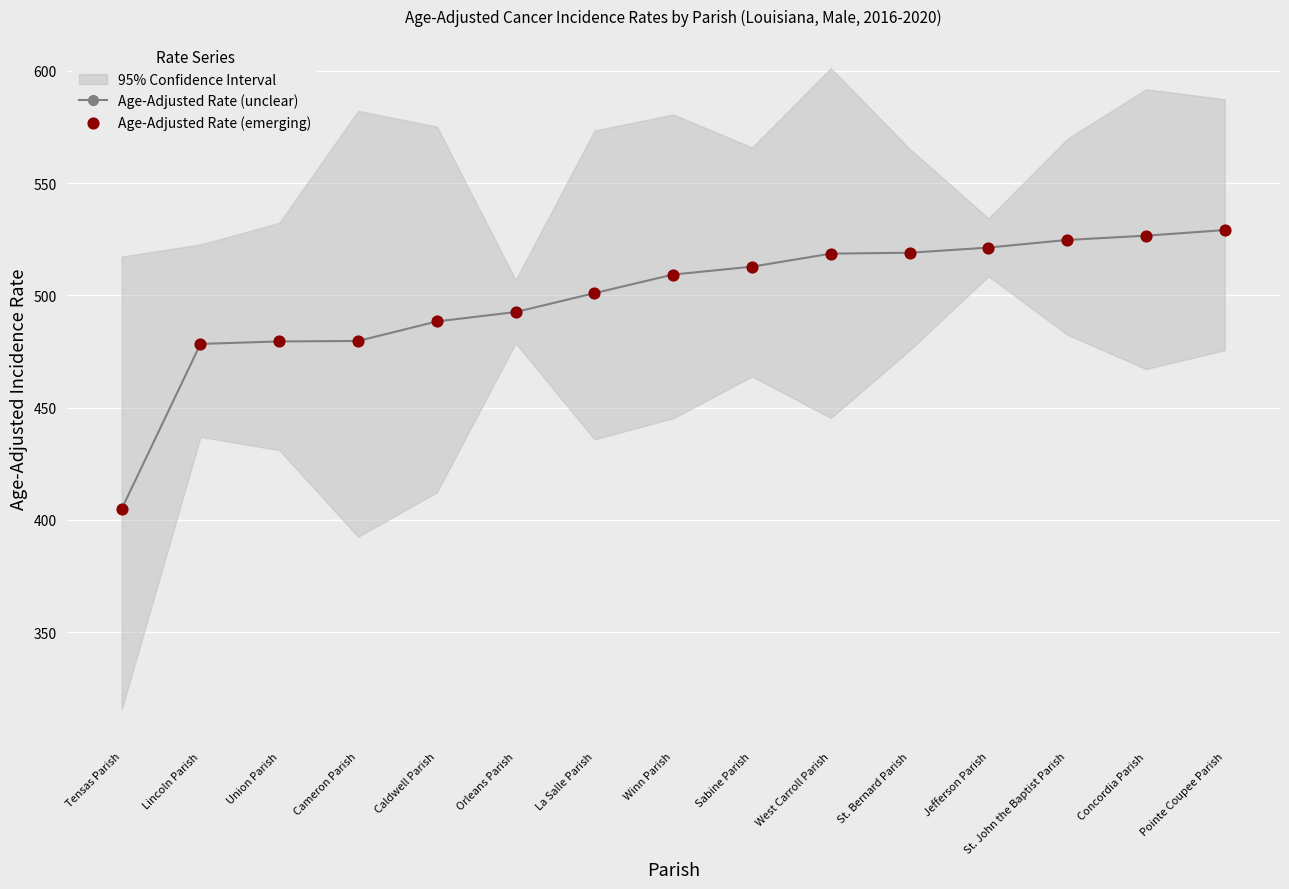

What is the lowest value of the Age-Adjusted Rate (unclear) series?

404.9